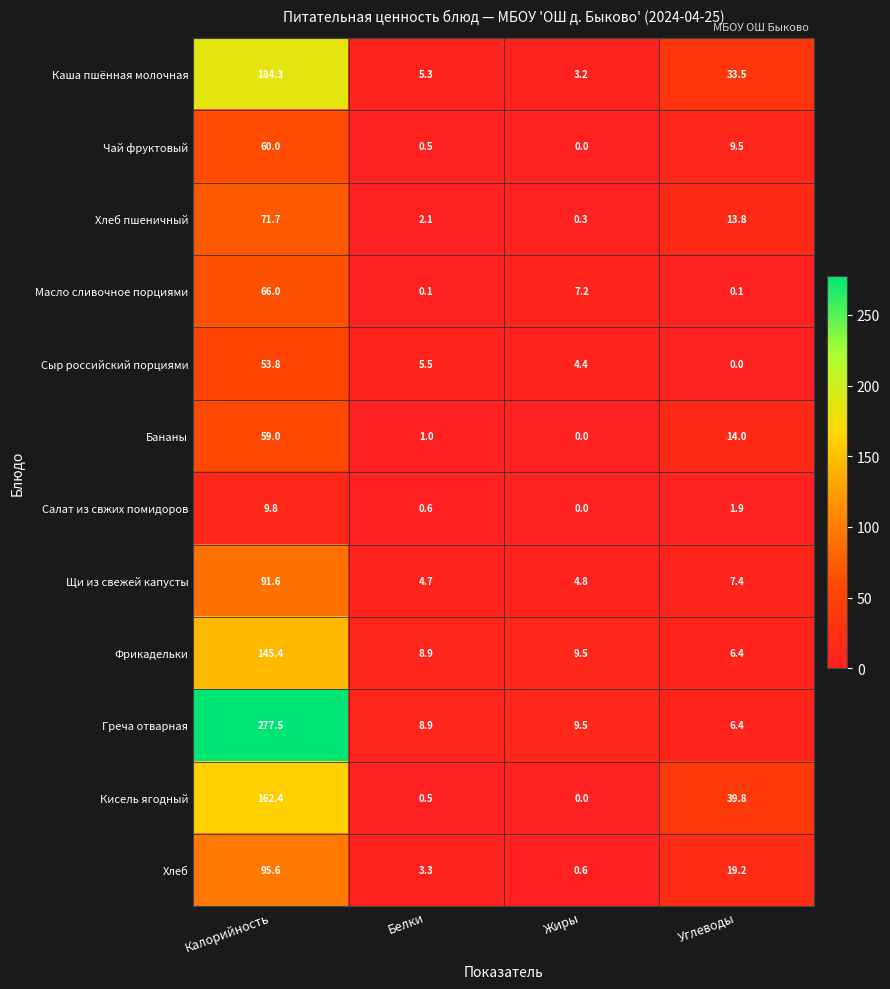

What is the sum of the Каша пшённая молочная values at Жиры and Калорийность?

187.5